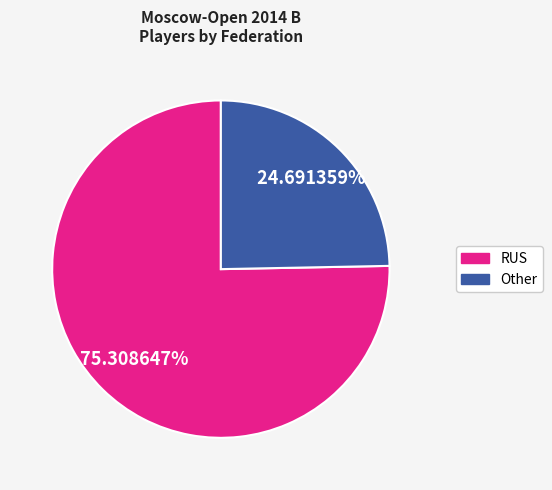

Is there any slice that represents more than half of the pie?

Yes